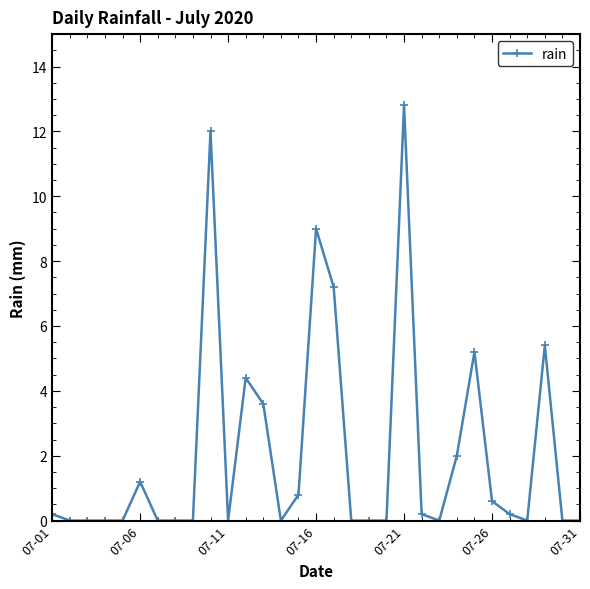

Count the number of data series in this chart.

1